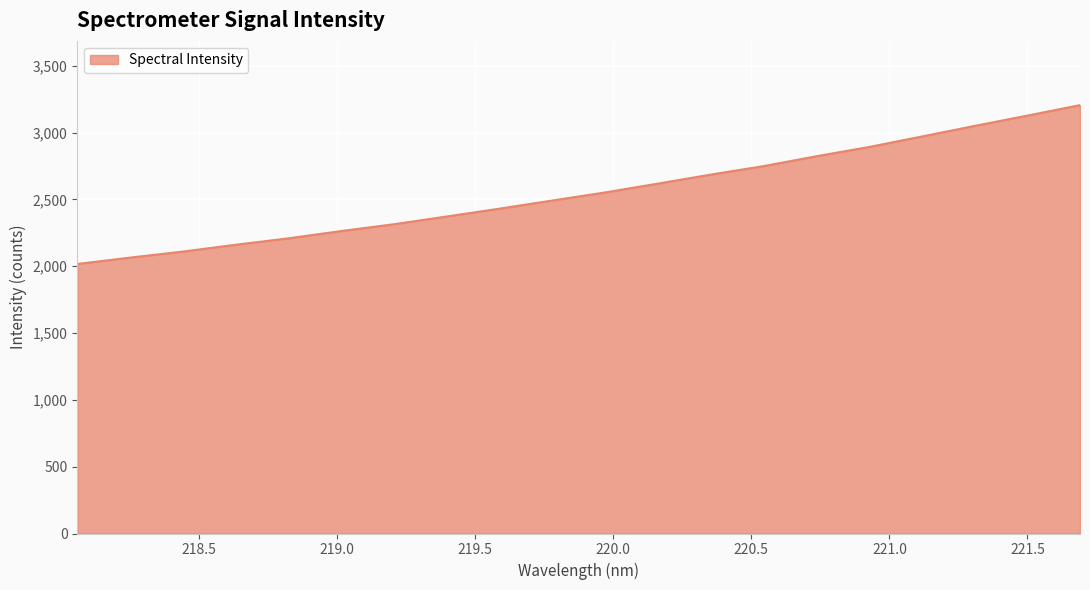

What is the smallest value displayed?

2017.3